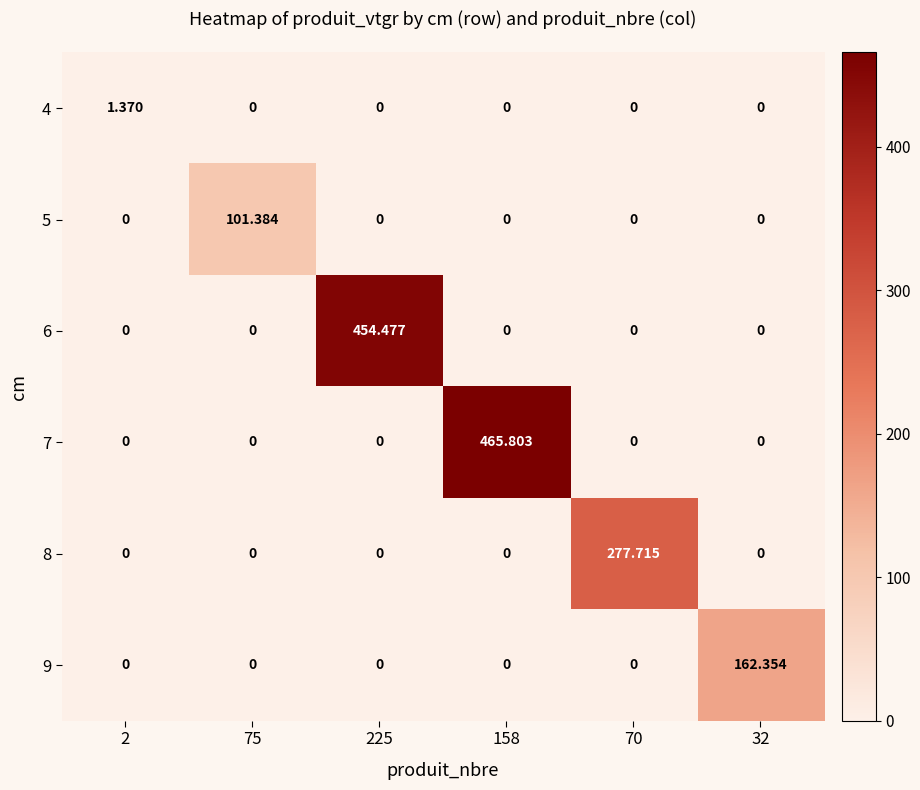

Which series has the largest total across all categories?

7